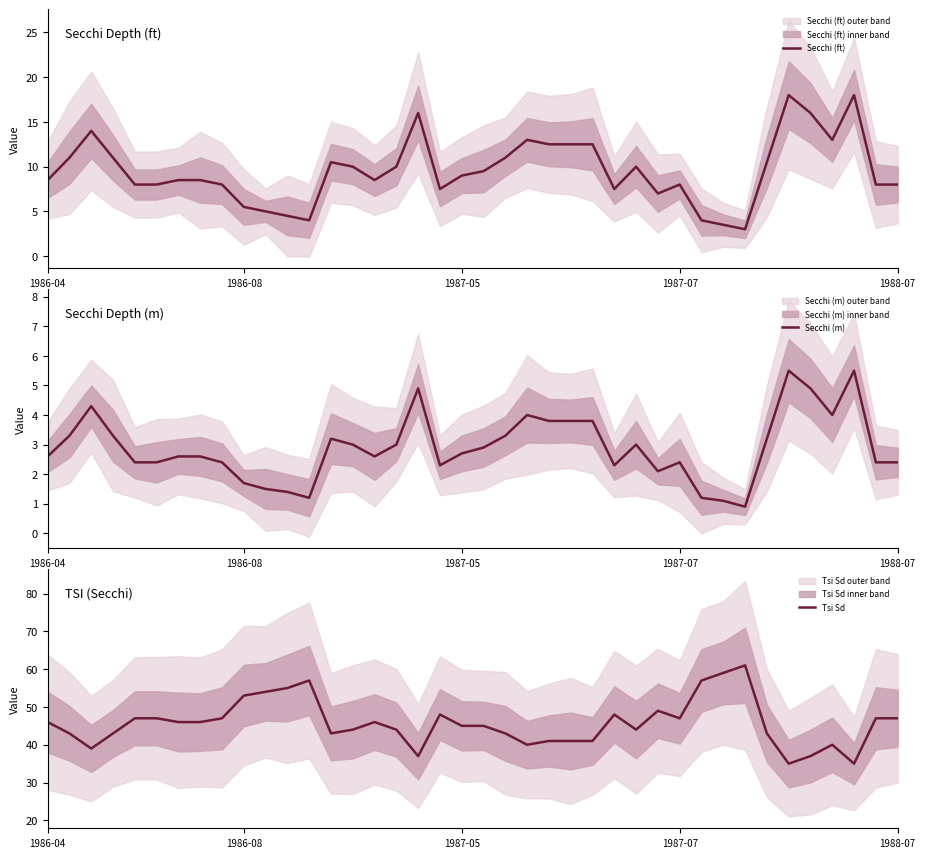

What is the minimum value for Secchi (ft)?

3.0